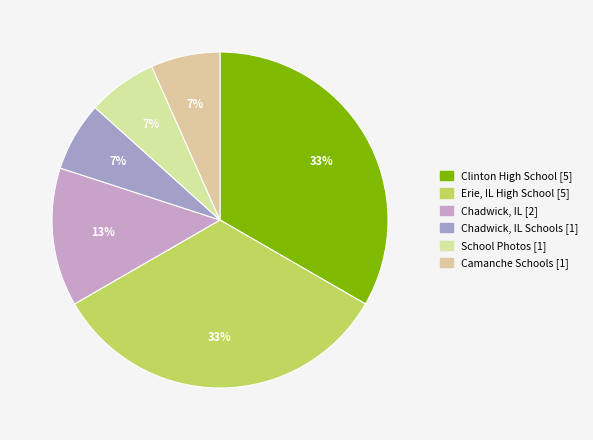

Rank the categories by value from lowest to highest.

Chadwick, IL Schools, School Photos, Camanche Schools, Chadwick, IL, Clinton High School, Erie, IL High School